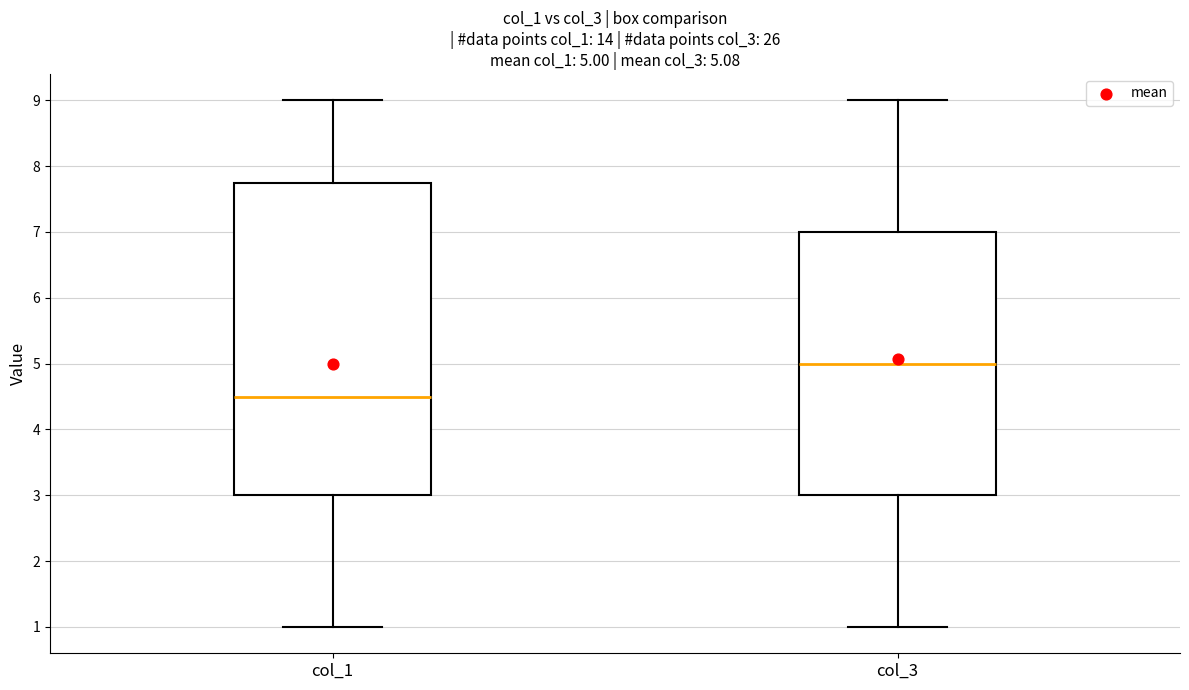

Which box is the tallest, from its lower edge to its upper edge?

col_1